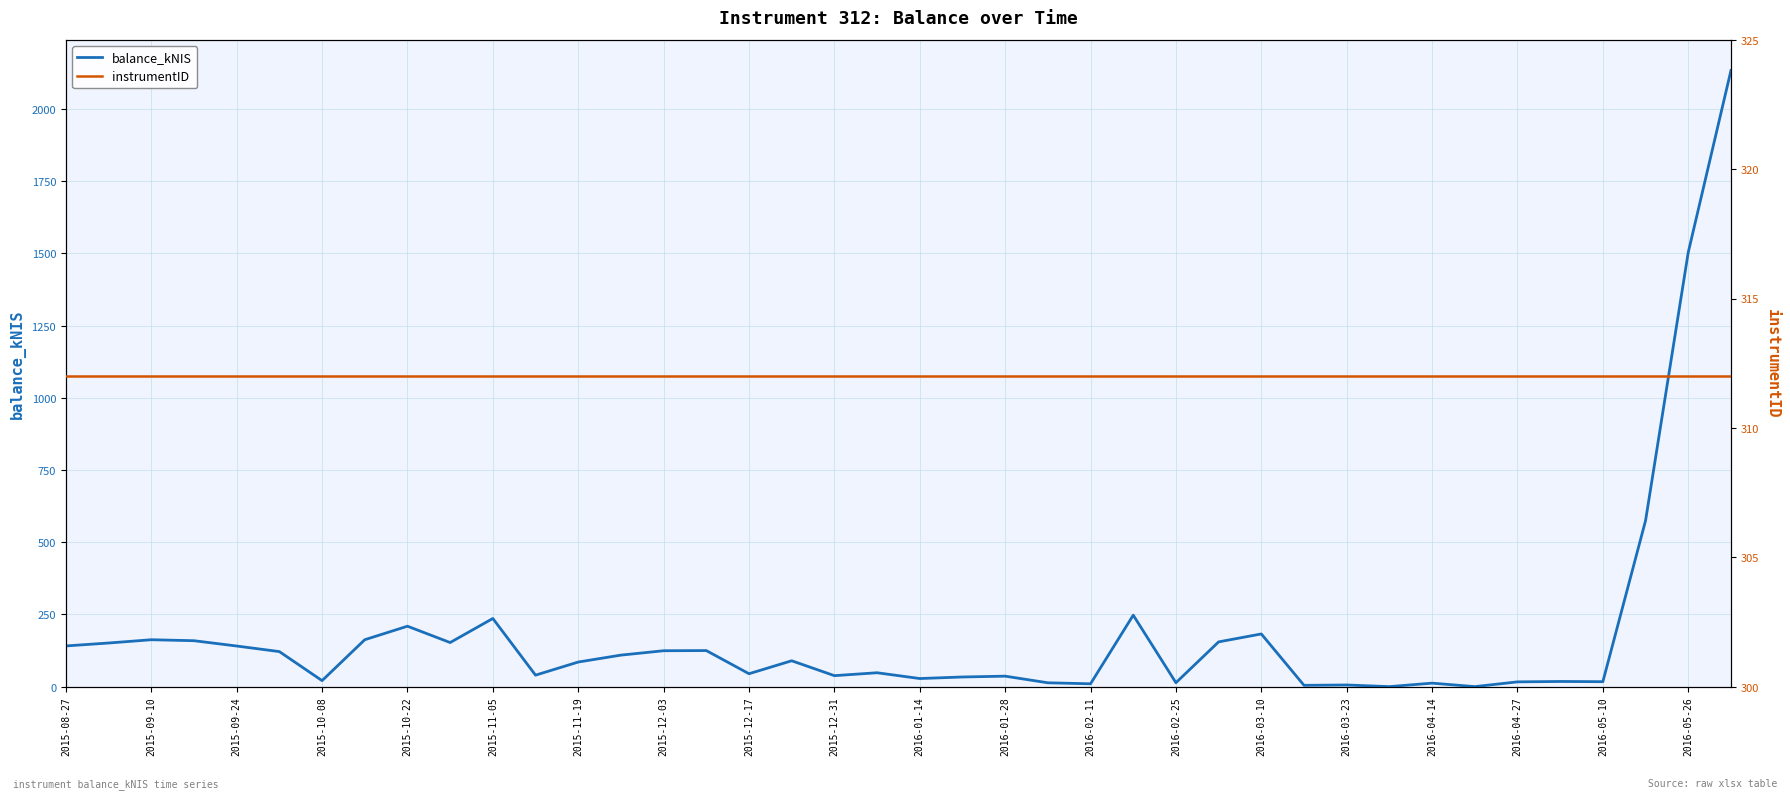

Which series has the largest total across all categories?

instrumentID